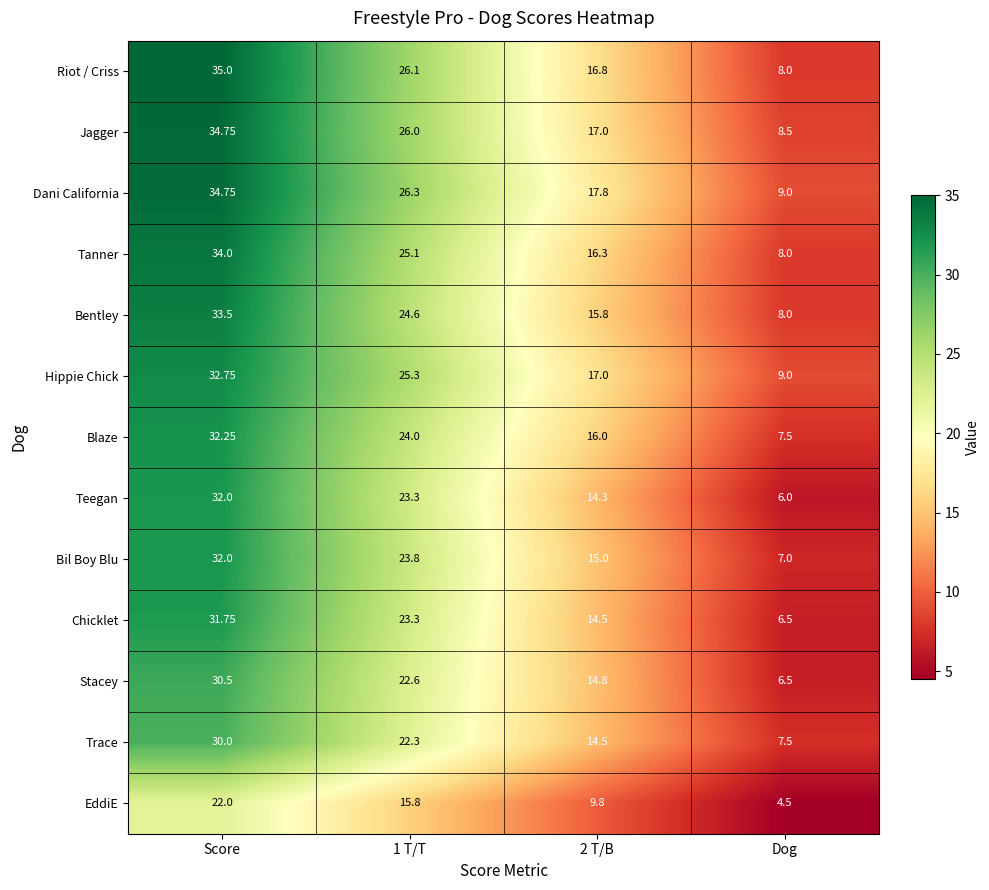

At which category does the chart reach its minimum across all series?

Dog